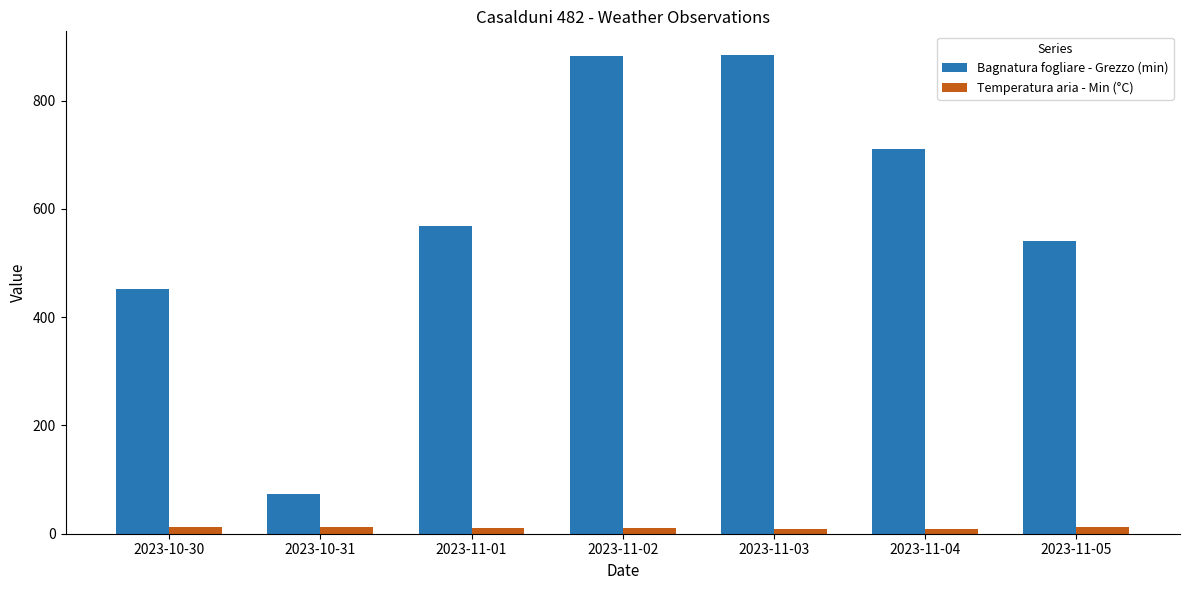

What are all the series names shown in the legend?

Bagnatura fogliare - Grezzo (min), Temperatura aria - Min (°C)